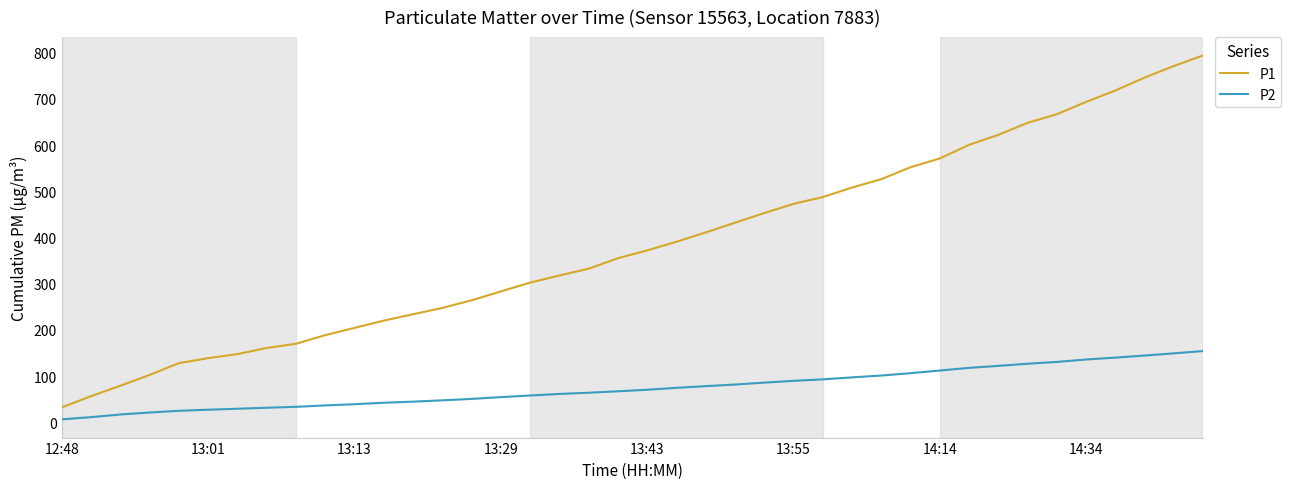

True or false: P2 and P1 intersect in this chart.

False